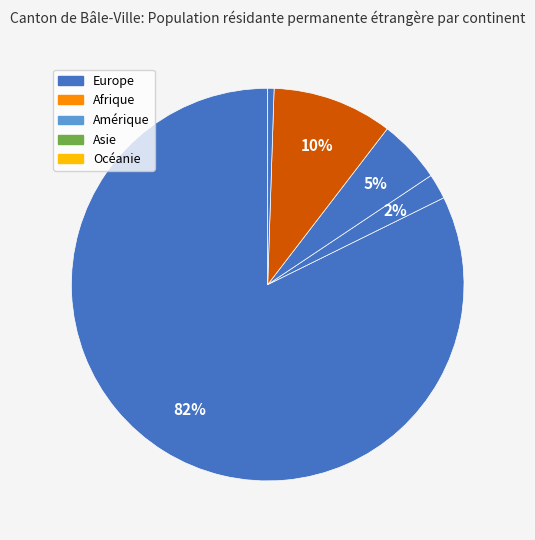

To the nearest percent, what is the combined percentage of Asie and Amérique?

15%